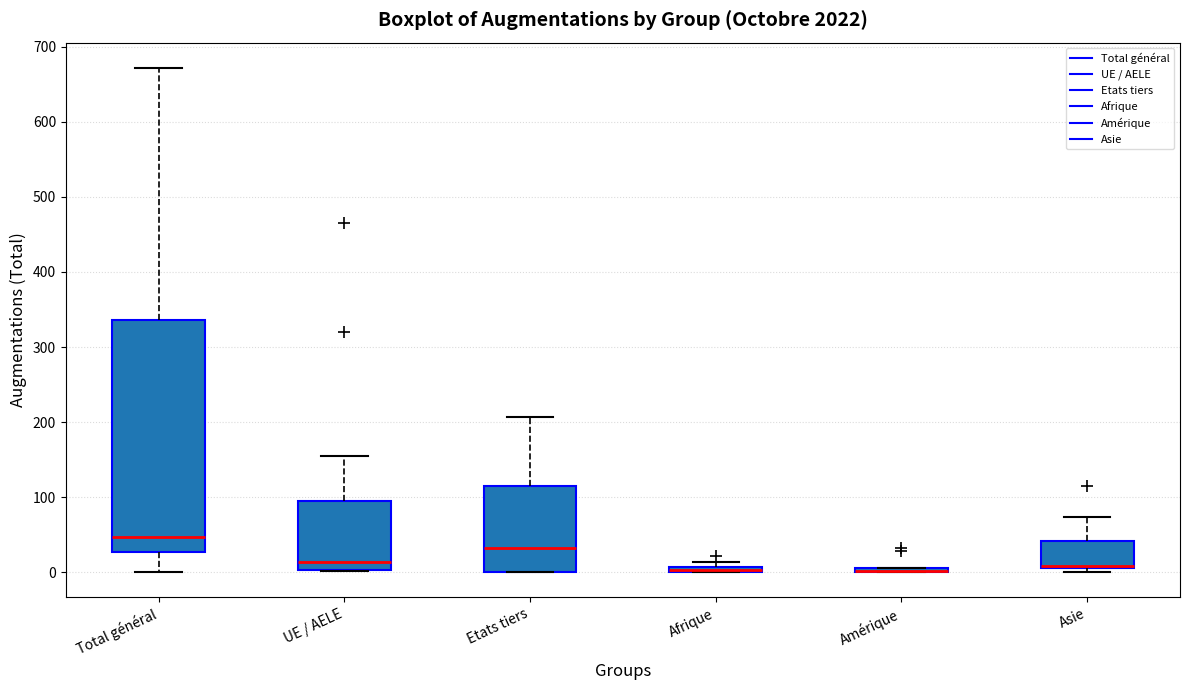

Which box is the tallest, from its lower edge to its upper edge?

Total général